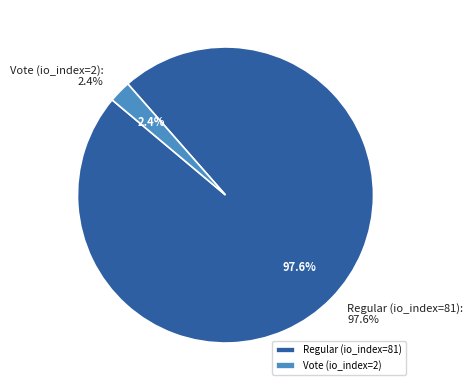

The Regular (io_index=81) slice represents 98% of the pie. True or false?

True